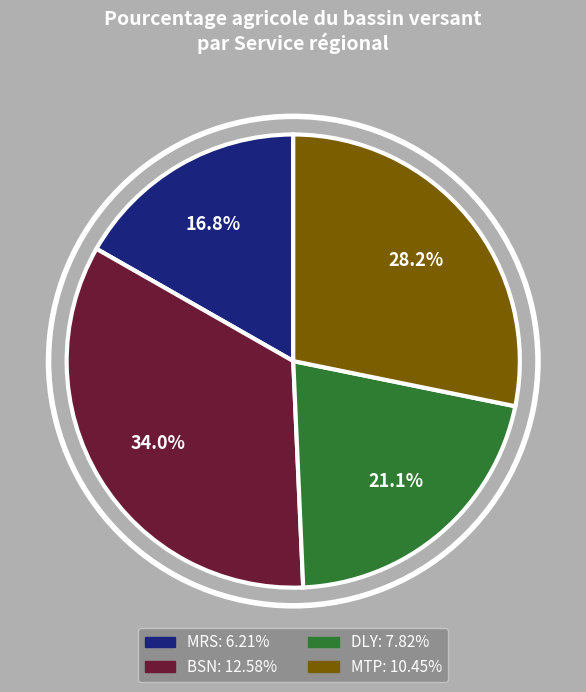

Does any single category account for the majority?

No